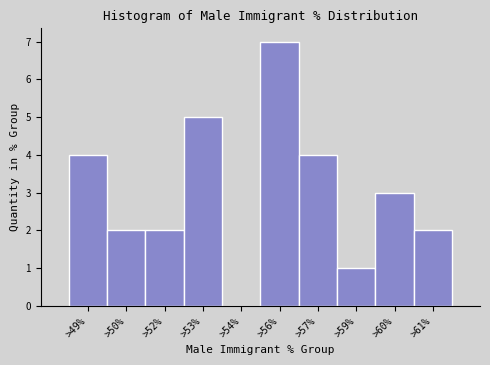

Reading left to right, list all the values displayed in this chart.

>49%=4	>50%=2	>52%=2	>53%=5	>54%=0	>56%=7	>57%=4	>59%=1	>60%=3	>61%=2